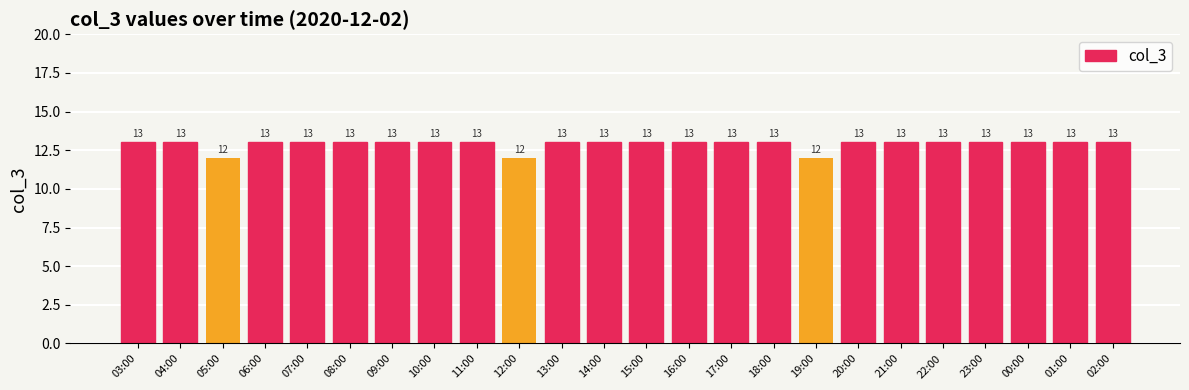

What value does the data have at 16:00?

13